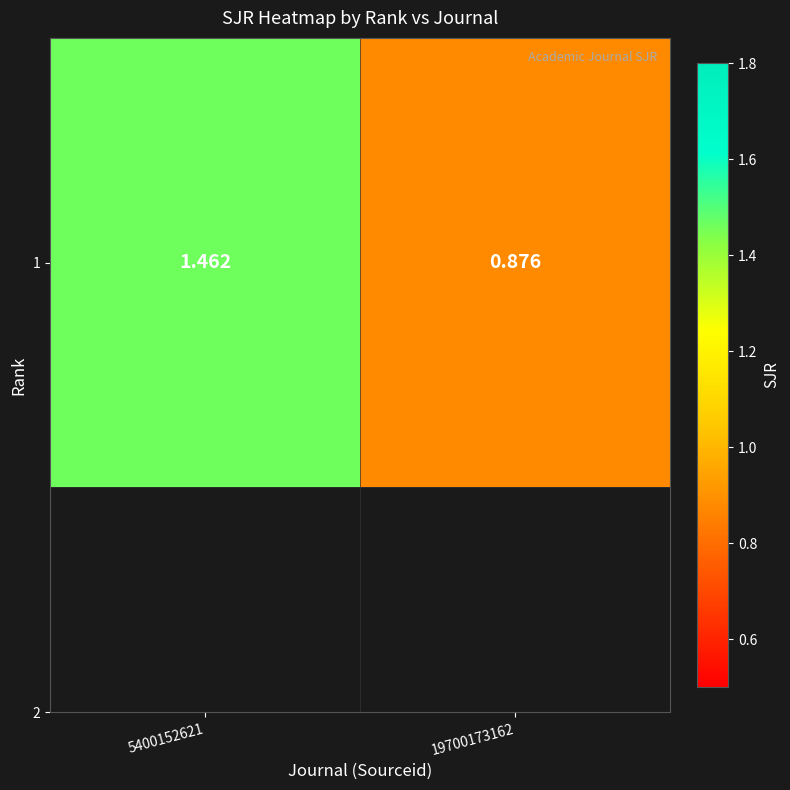

What is the sum of the values at 19700173162 and 5400152621?

2.3